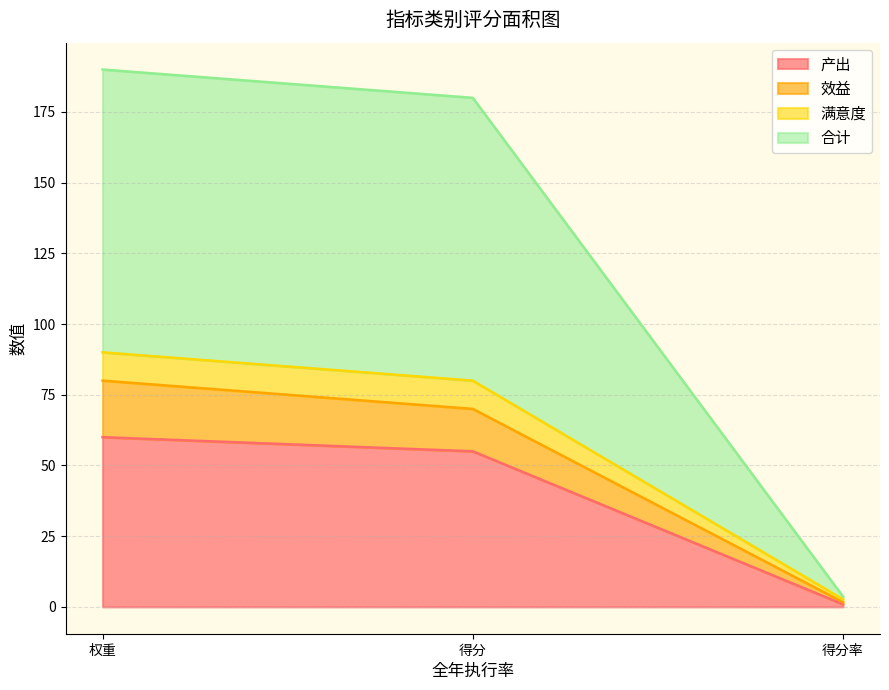

How many data points does each series have?

3